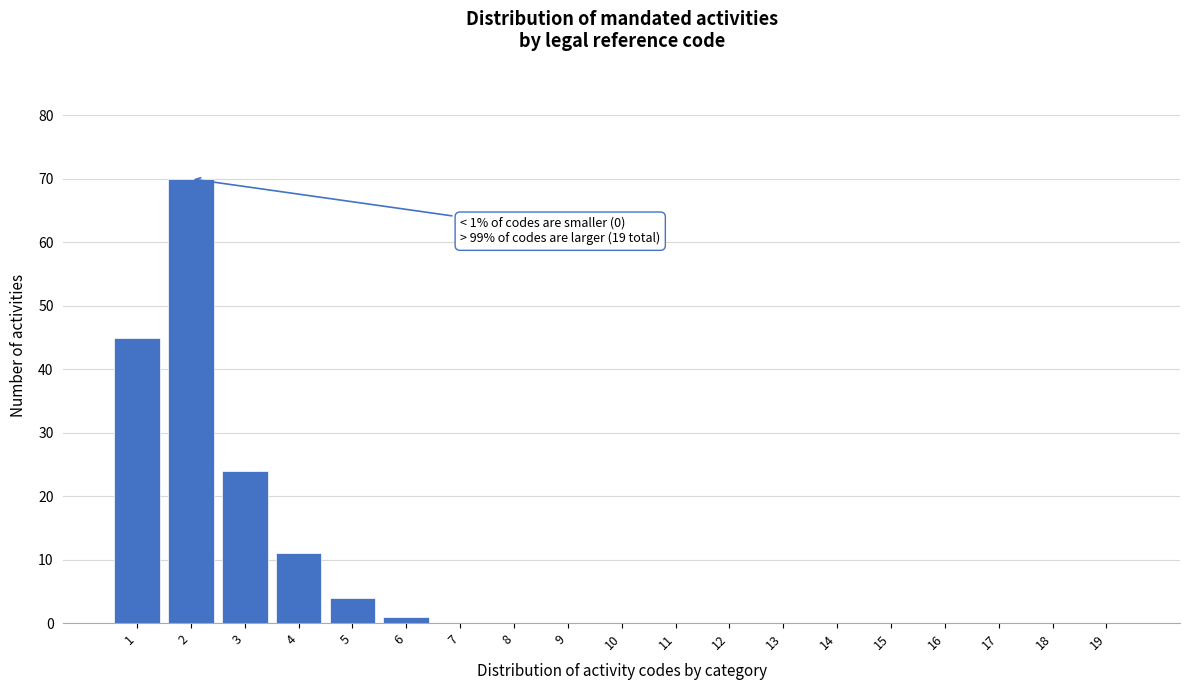

Reading left to right, what are all the values shown in this chart?

1=45	2=70	3=24	4=11	5=4	6=1	7=0	8=0	9=0	10=0	11=0	12=0	13=0	14=0	15=0	16=0	17=0	18=0	19=0